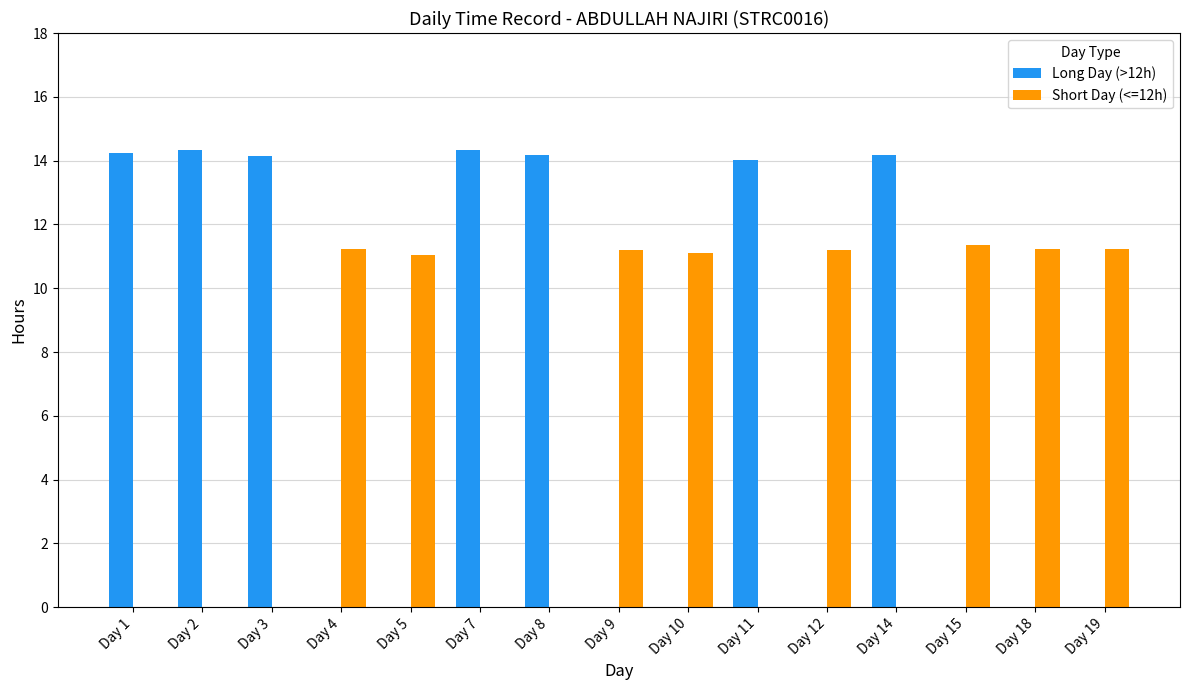

What is the sum of all Long Day (>12h) values?

99.4